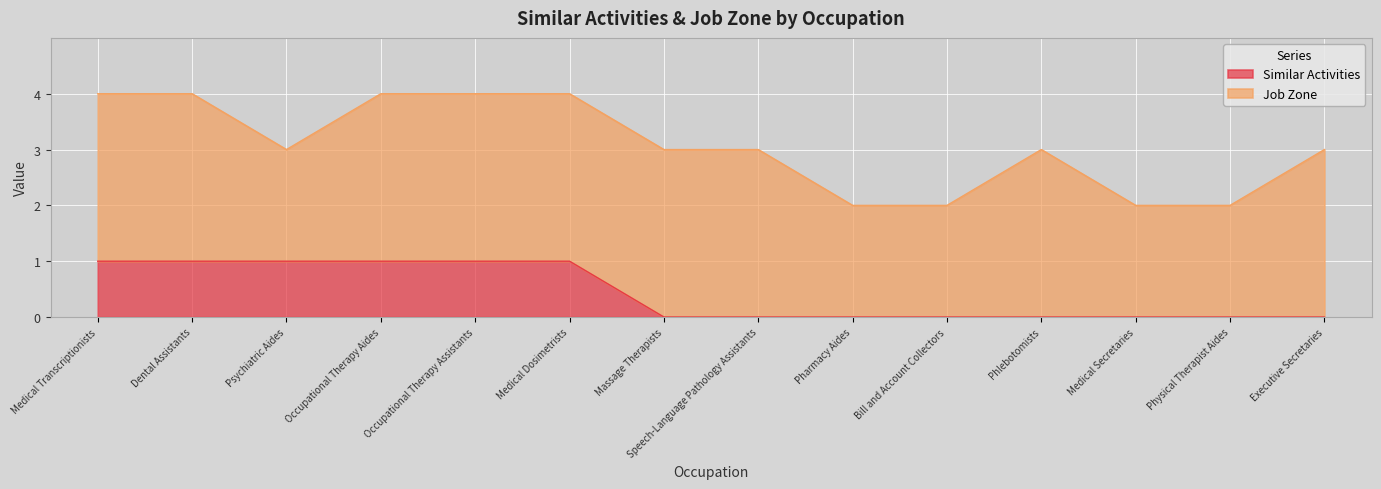

Does the chart display data point markers on the line(s)?

No